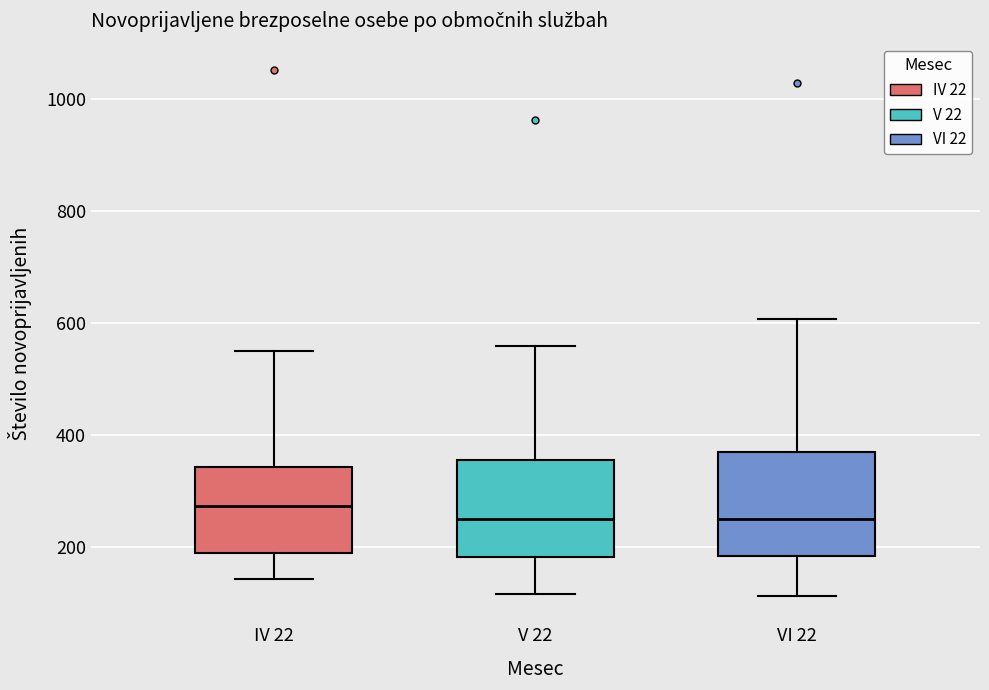

Reading left to right, transcribe this box plot: for each box, give where its median line is, the range the box spans, and where its two whiskers end, as read against the y-axis. The values are not printed on the chart, so give them approximately, as read against the axis.

IV 22: median 280, box 180 to 340, whiskers 140 to 560
V 22: median 260, box 180 to 360, whiskers 120 to 560
VI 22: median 240, box 180 to 360, whiskers 120 to 600